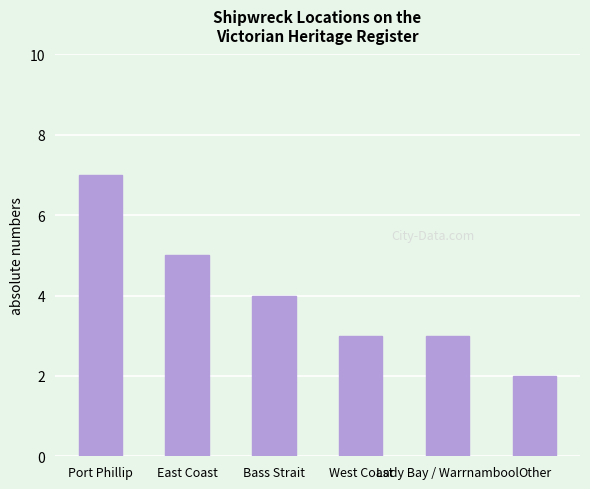

Which label corresponds to the largest value in the chart?

Port Phillip